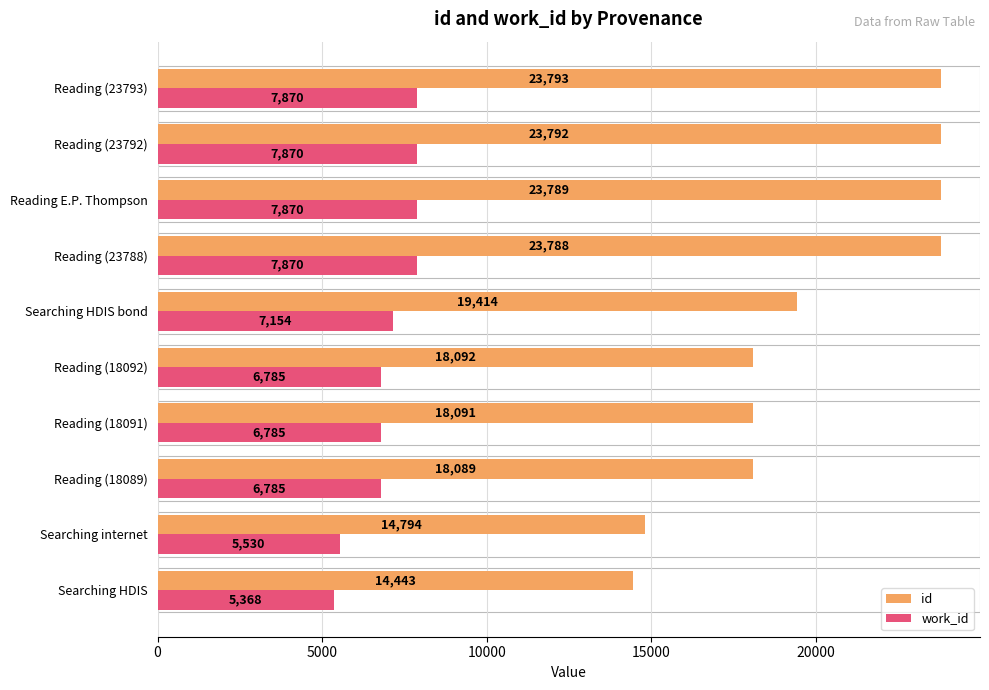

How many data points in id are less than 19414?

5